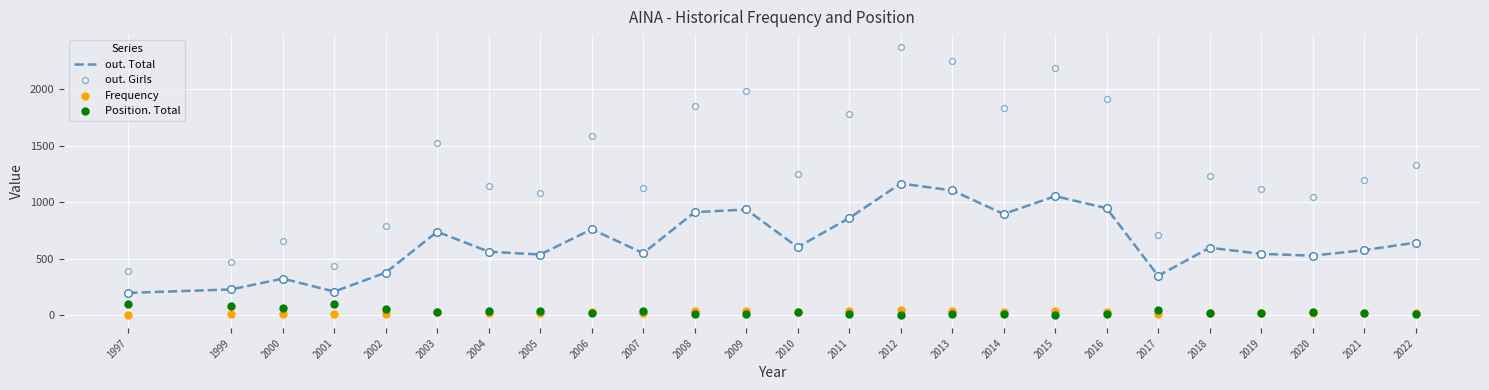

What are all the series names shown in the legend?

out. Total, out. Girls, Frequency, Position. Total